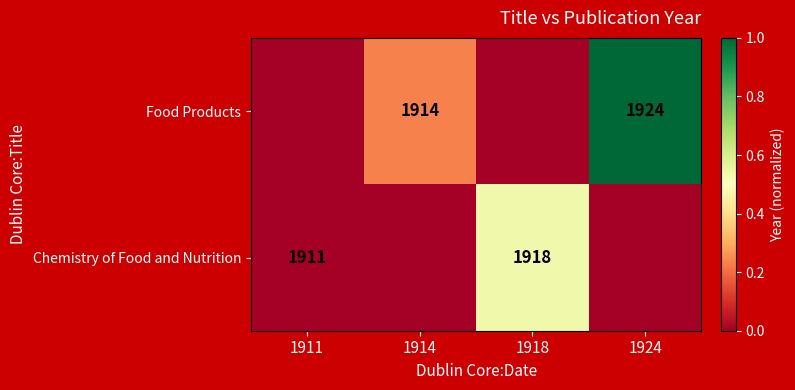

Count the number of categories in the chart.

4